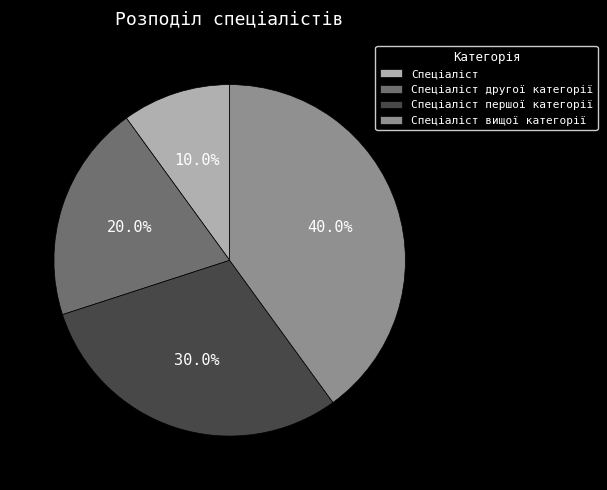

Rank the categories by value from highest to lowest.

Спеціаліст вищої категорії, Спеціаліст першої категорії, Спеціаліст другої категорії, Спеціаліст